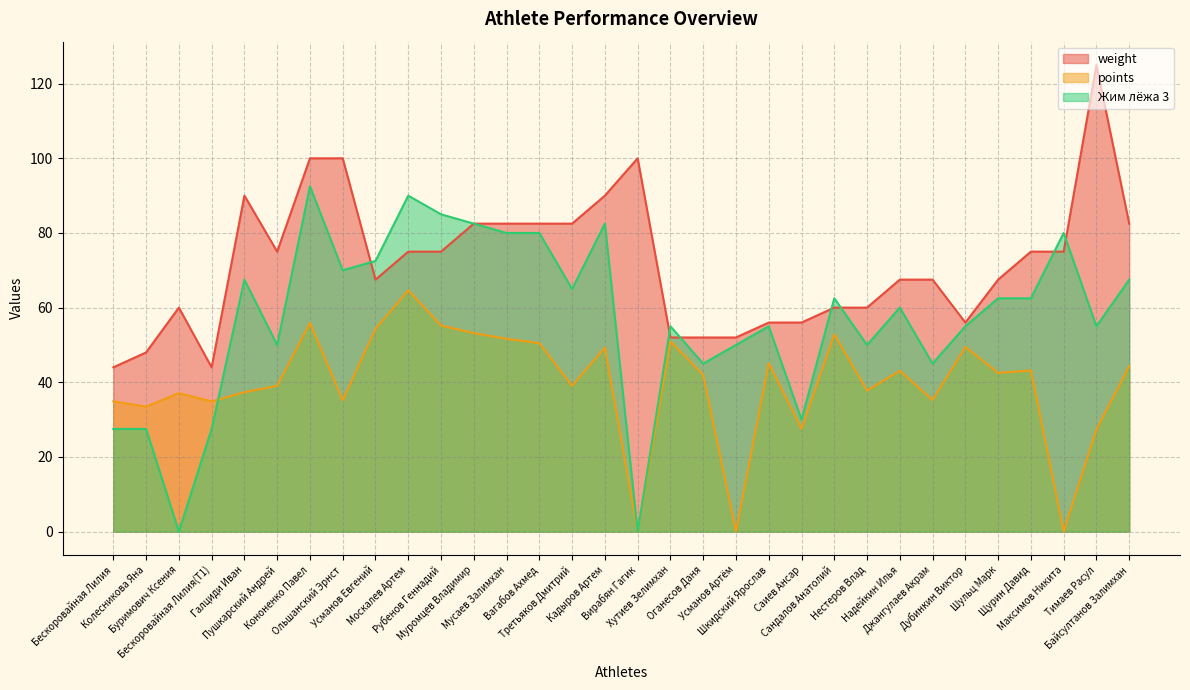

What is the greatest value displayed?

125.0